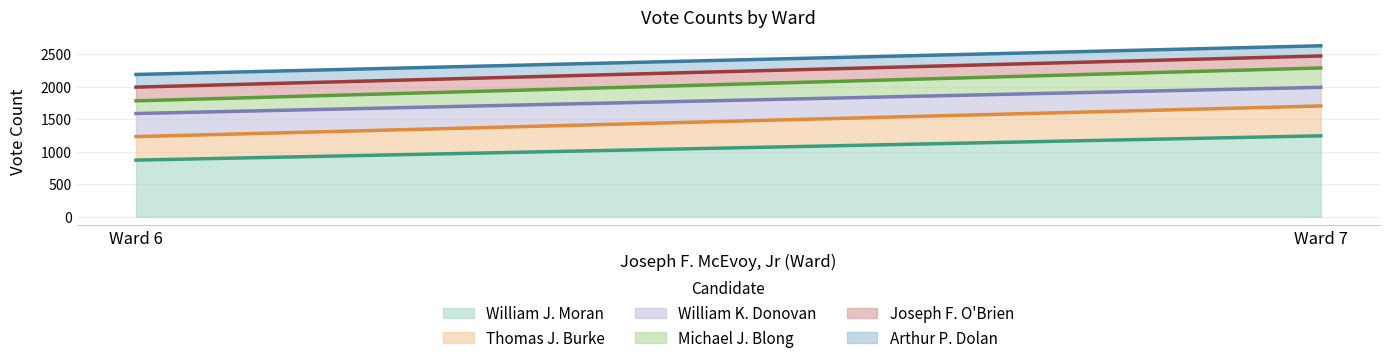

Does the chart display data point markers on the line(s)?

No